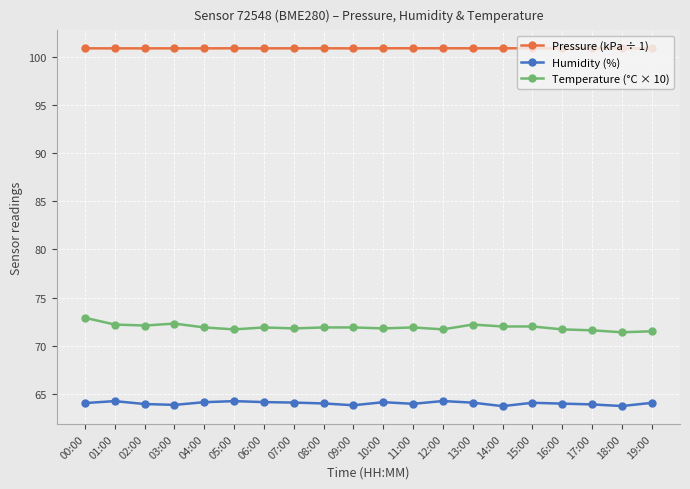

At 17:00, list the series in order from largest to smallest.

Pressure (kPa ÷ 1), Temperature (°C × 10), Humidity (%)